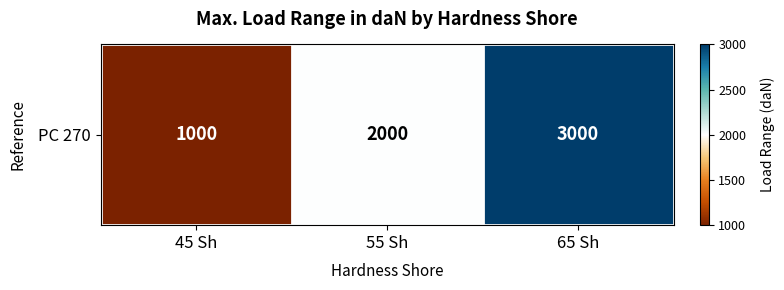

How many data points are less than 2000?

1